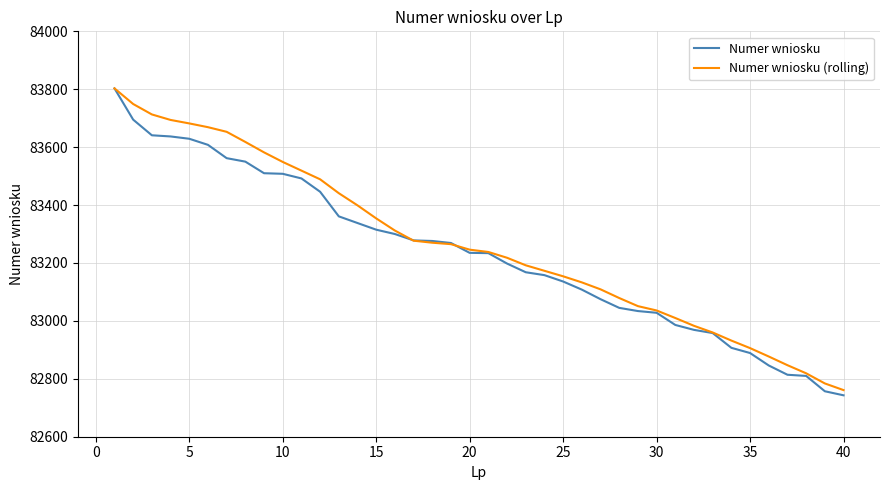

What is the maximum value for Numer wniosku (rolling)?

83803